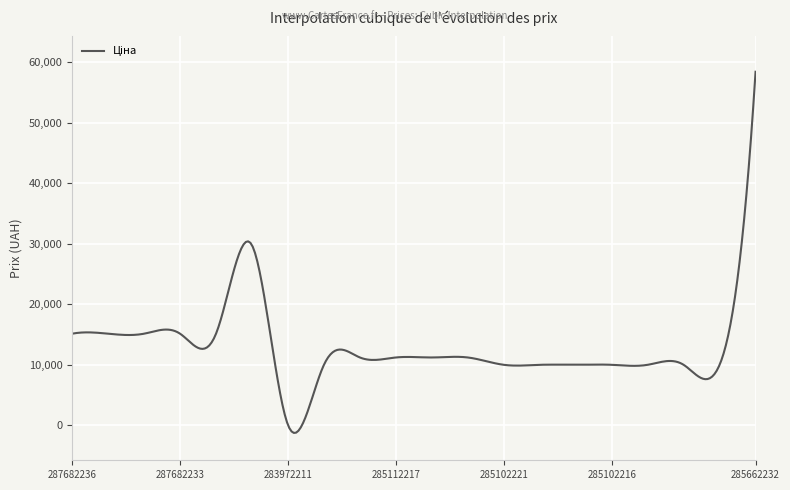

What is the greatest value displayed?

58426.5